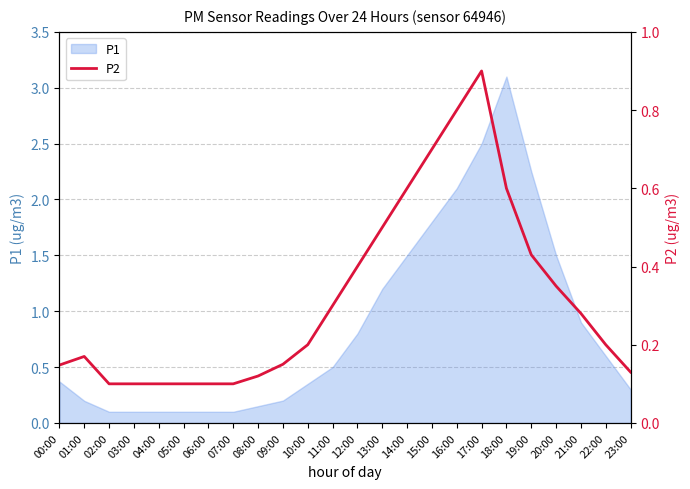

The chart shows a value of 0.4 at 19:00. True or false?

True